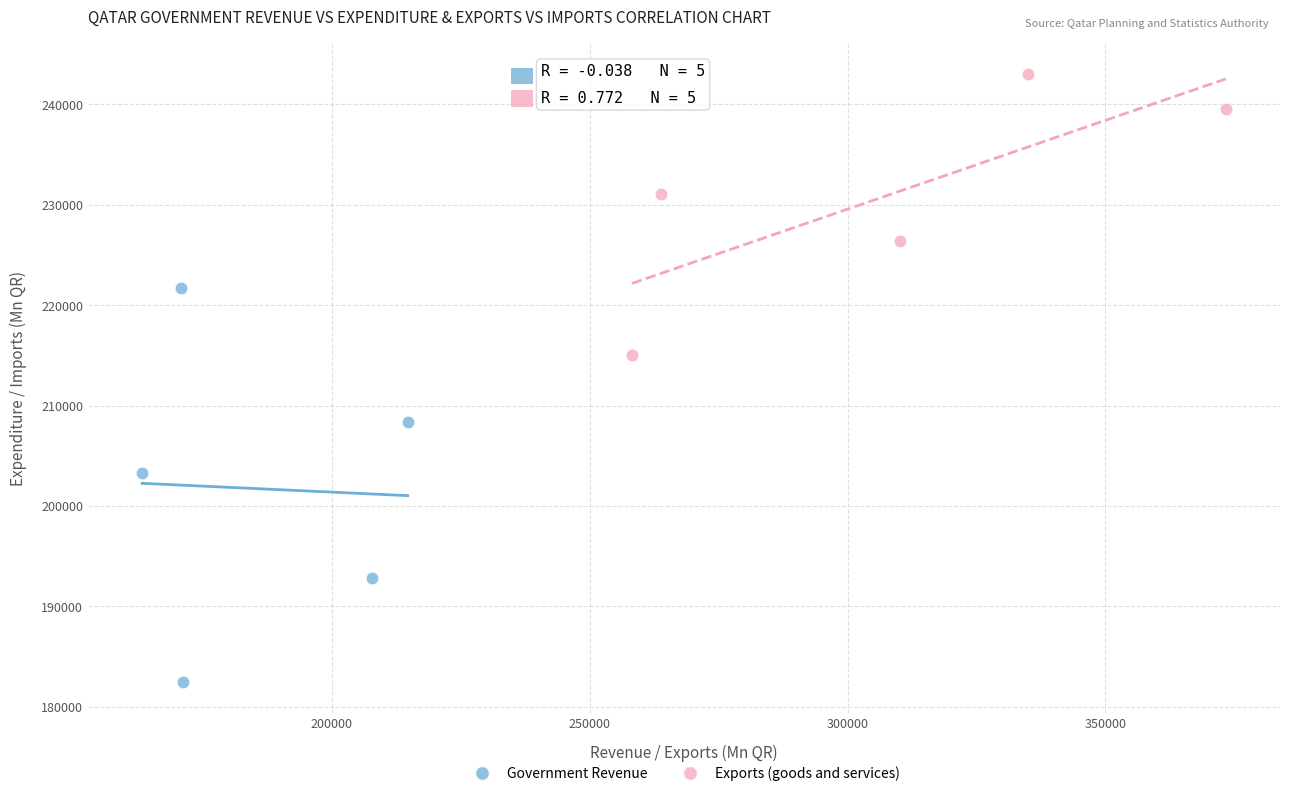

Which series reaches the maximum Y coordinate?

Exports (goods and services)